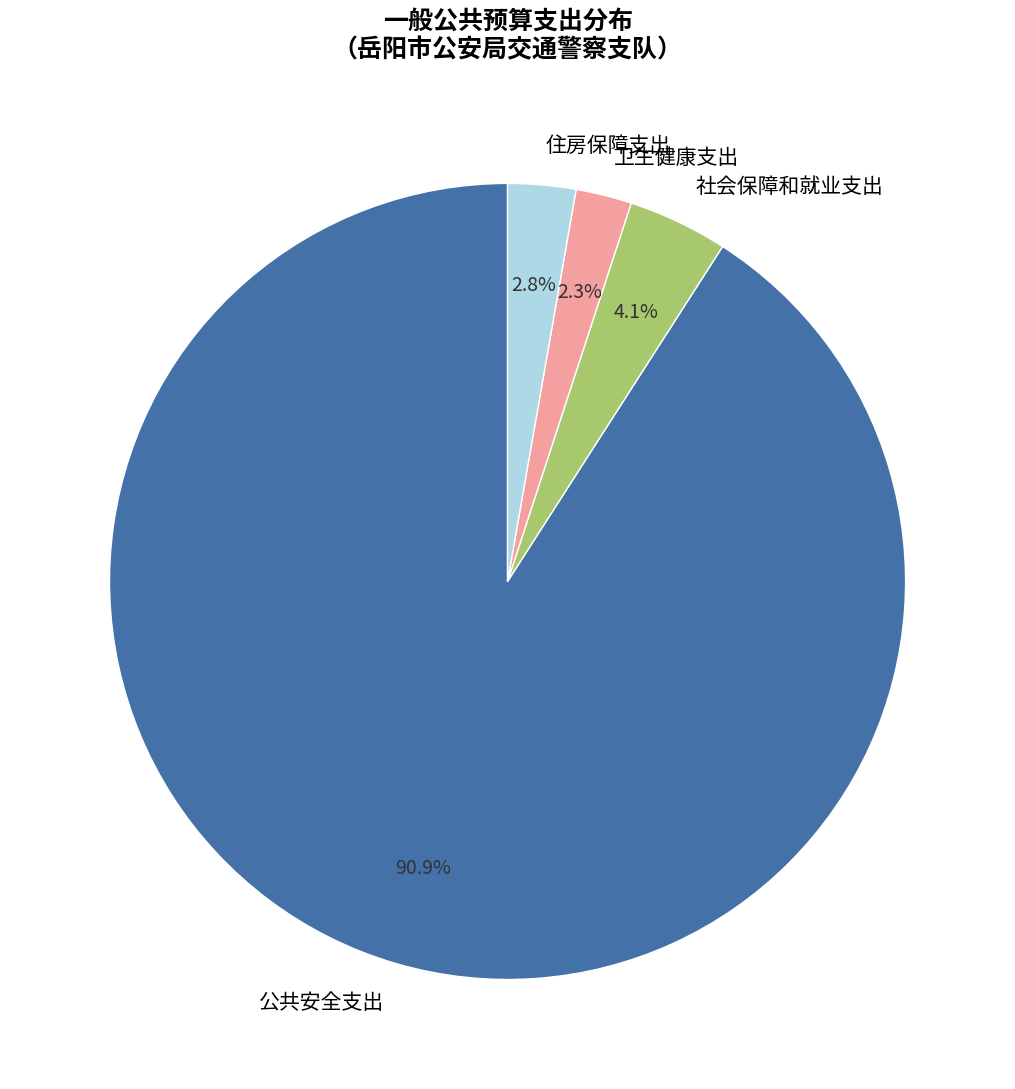

How many segments does this pie chart have?

4